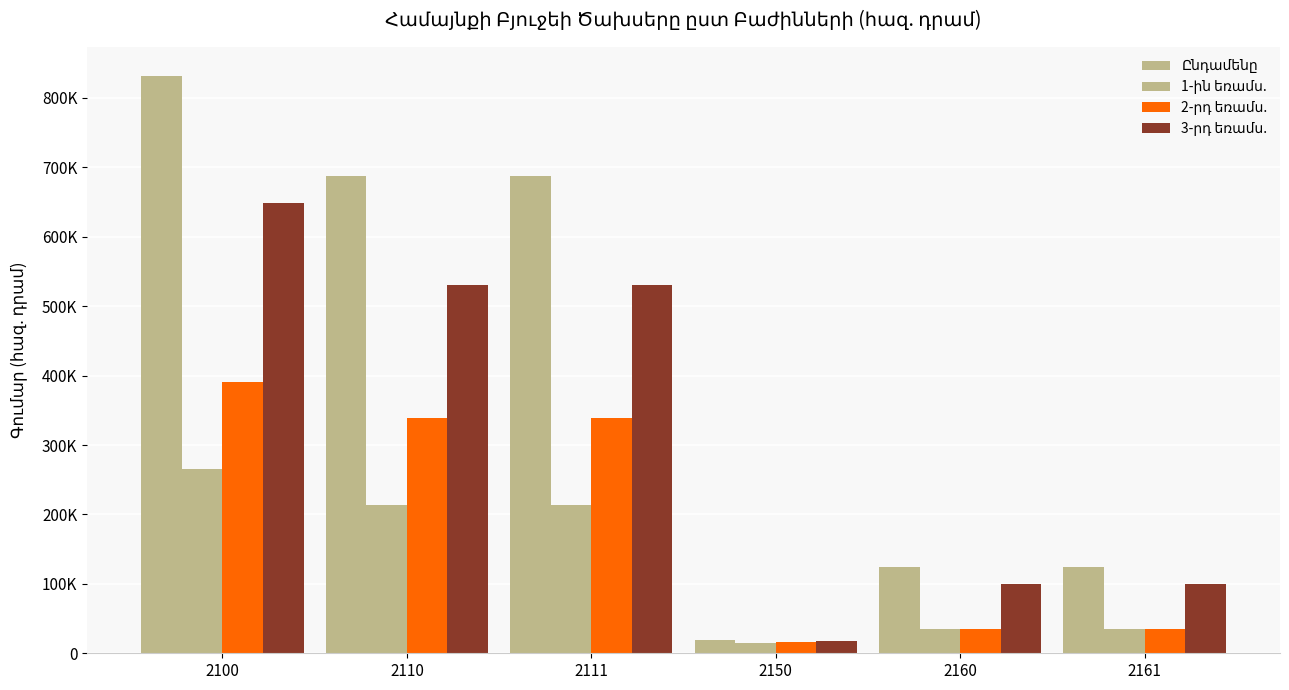

Read the 1-ին եռամս. value at 2160.

35375.8